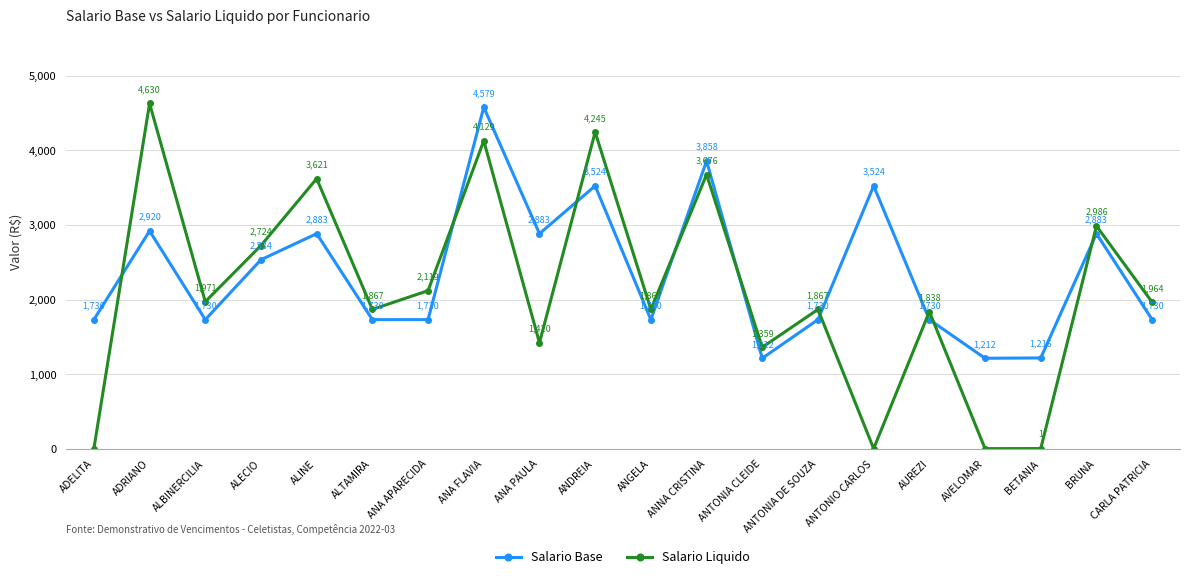

True or false: Salario Liquido and Salario Base cross at least once.

True